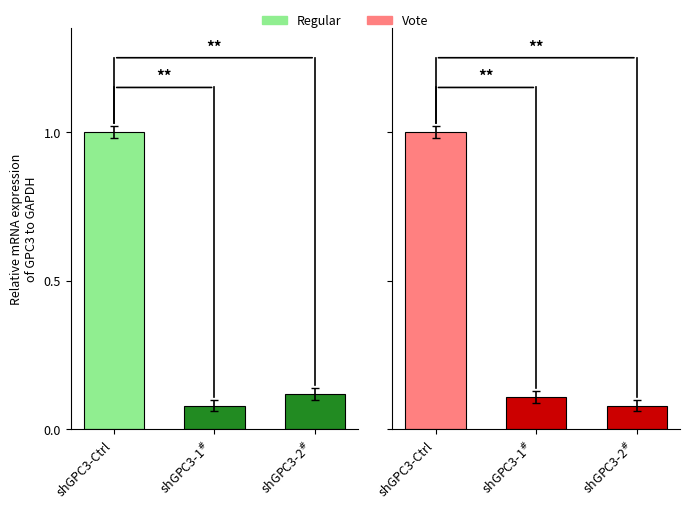

Is the value of Regular-Ctrl at shGPC3-1$^{\#}$ greater than the value of Vote at shGPC3-2$^{\#}$?

No